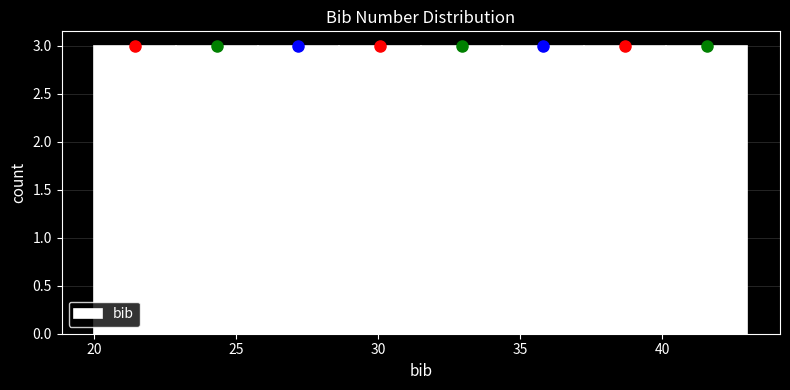

Reading left to right, transcribe this chart: for each bar, give the range it covers on the x-axis and its height. Neither the bar edges nor the heights are printed on the chart, so give them approximately, as read against the axes.

20.0 to 23.0: 3
23.0 to 26.0: 3
26.0 to 28.5: 3
28.5 to 31.5: 3
31.5 to 34.5: 3
34.5 to 37.5: 3
37.5 to 40.0: 3
40.0 to 43.0: 3